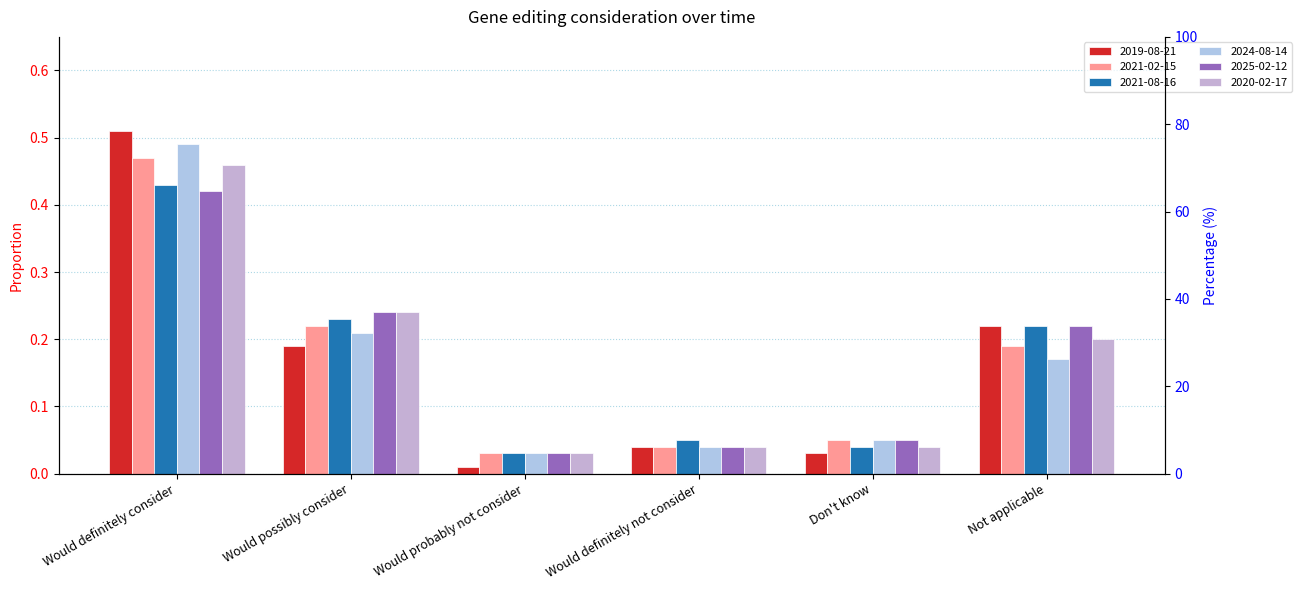

What is the difference between the maximum and minimum values in the 2019-08-21 series?

0.5